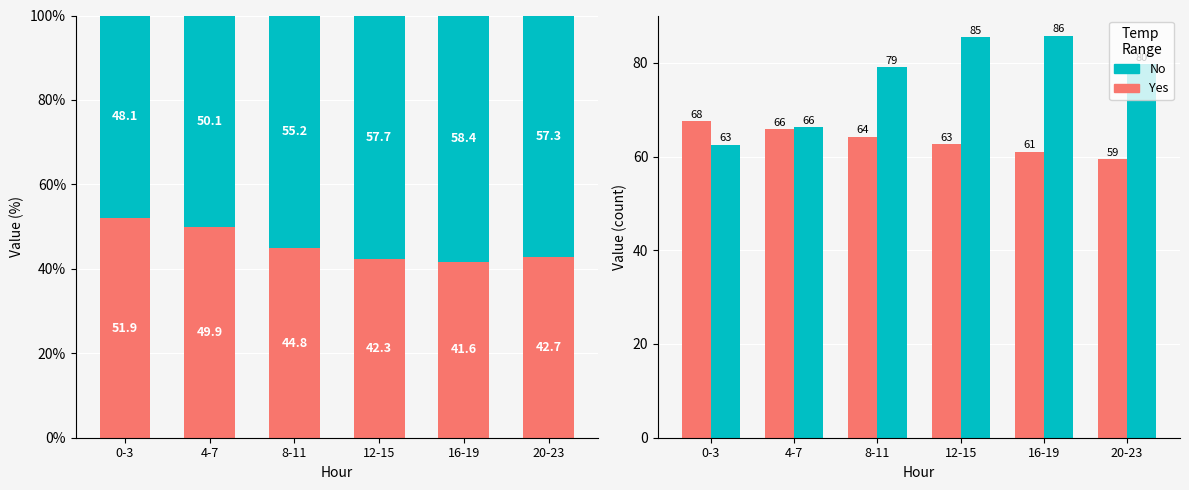

Reading left to right, transcribe all the data shown in this chart.

Yes: 67.5	65.8	64.2	62.6	61.0	59.4
No: 62.5	66.3	79.0	85.4	85.8	79.7